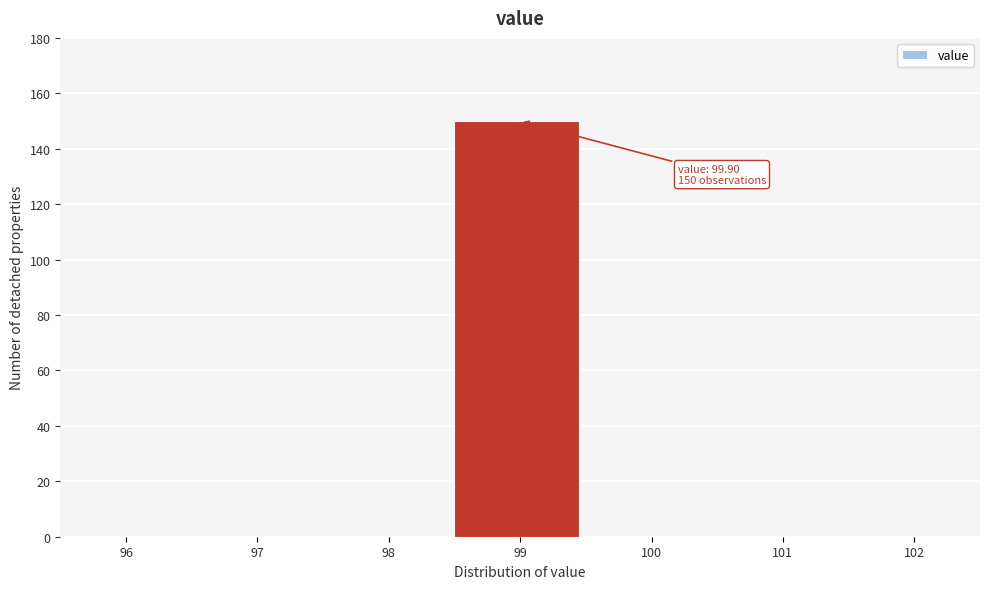

Reading left to right, what are all the values shown in this chart?

96=0	97=0	98=0	99=150	100=0	101=0	102=0